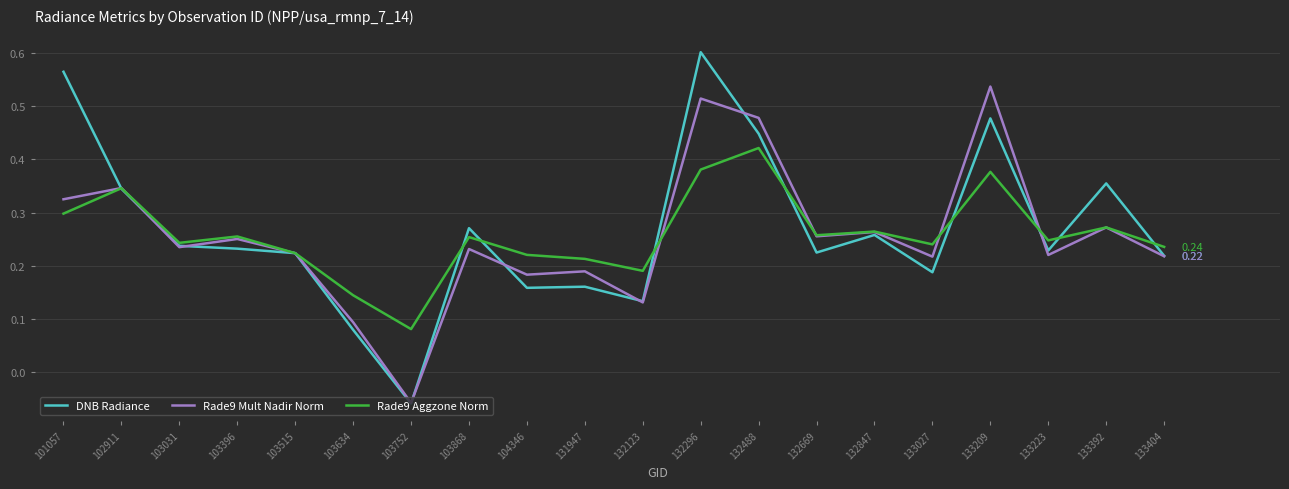

True or false: Rade9 Aggzone Norm has a value of 0.1 at 103396.

False